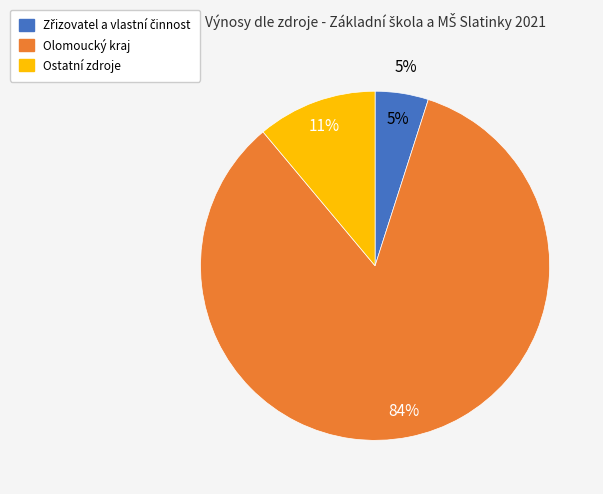

Combined, do Ostatní zdroje and Olomoucký kraj account for over 50%?

Yes